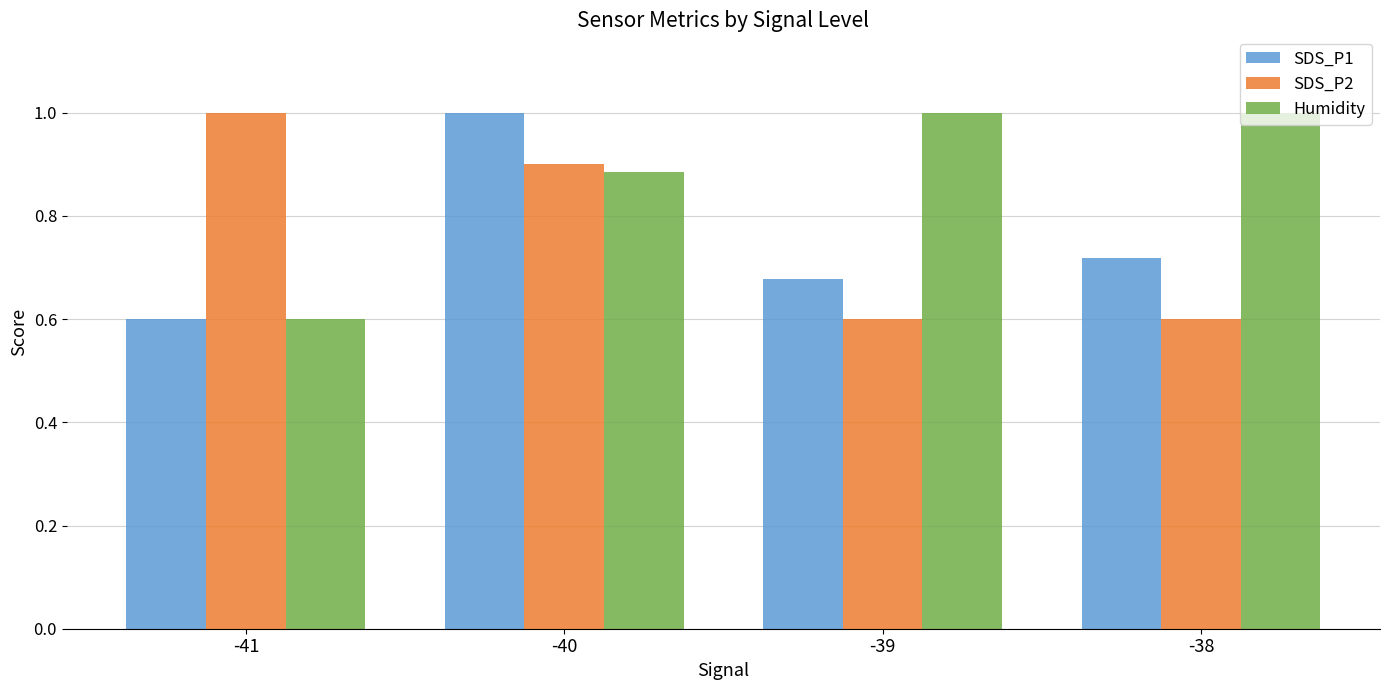

Rank the categories by SDS_P1 value from lowest to highest.

-41, -39, -38, -40